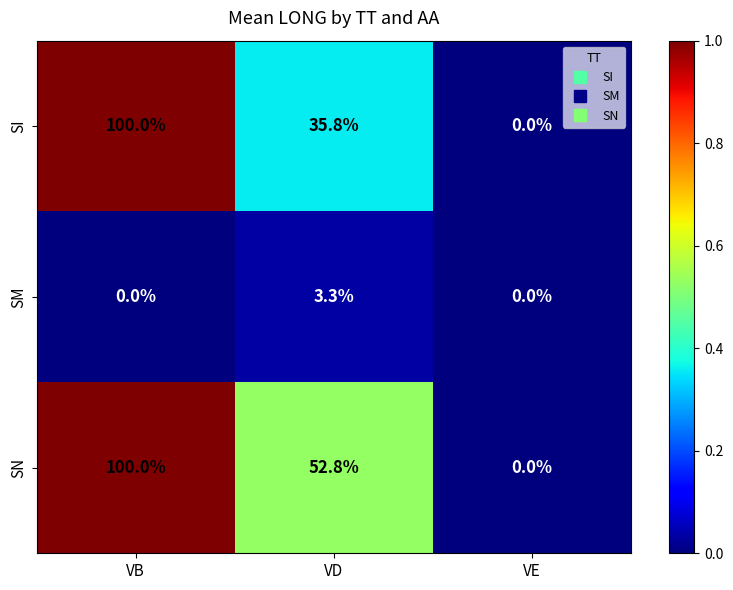

List the labels in order of SI value, smallest first.

VE, VD, VB